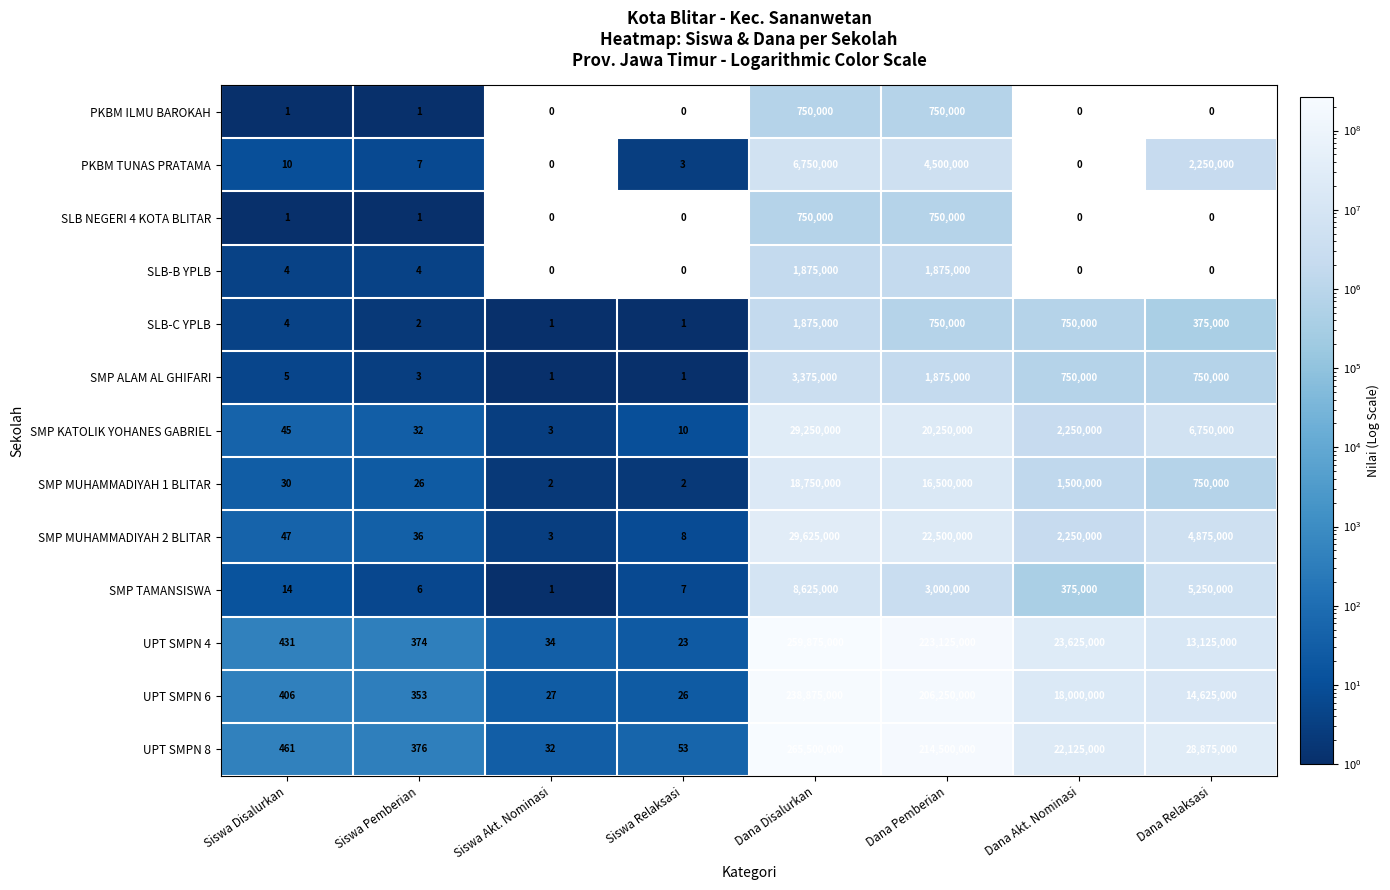

Read the SMP KATOLIK YOHANES GABRIEL value at Dana Akt. Nominasi, to the nearest 50.

2250000